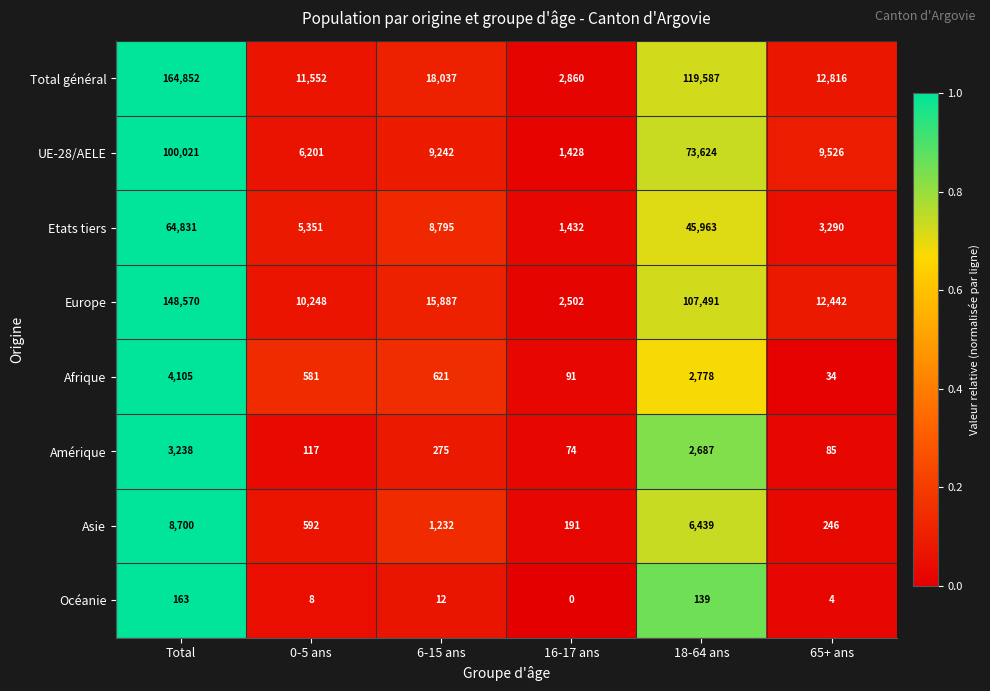

Is it true that Afrique equals 621 at 6-15 ans?

True